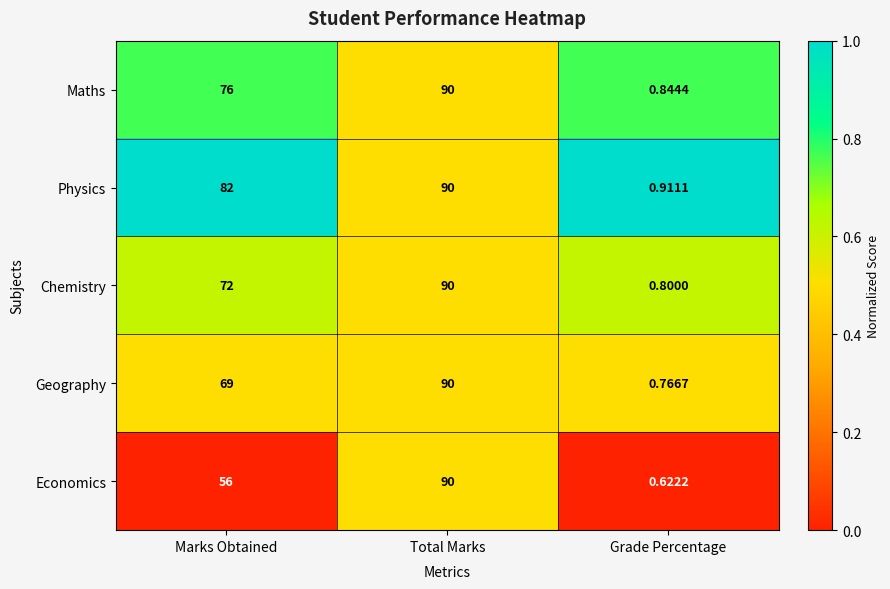

At which category does the chart reach its peak across all series?

Total Marks